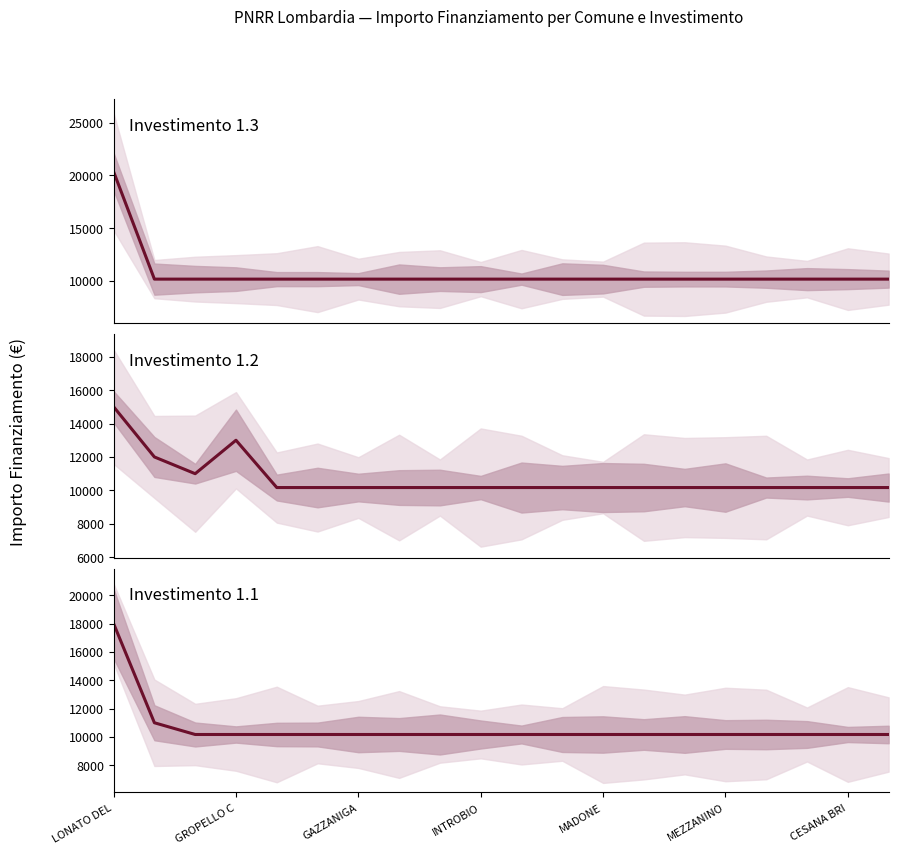

The Investimento 1.1 series shows 10172 at 8. True or false?

True